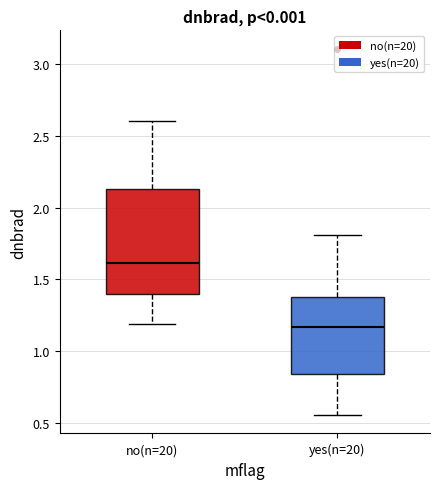

Reading left to right, read every box against the y-axis: the position of its median line, the range the box covers, and the ends of its whiskers. The values are not printed on the chart, so give them approximately, as read against the axis.

no(n=20): median 1.60, box 1.40 to 2.15, whiskers 1.20 to 2.60
yes(n=20): median 1.15, box 0.85 to 1.40, whiskers 0.55 to 1.80